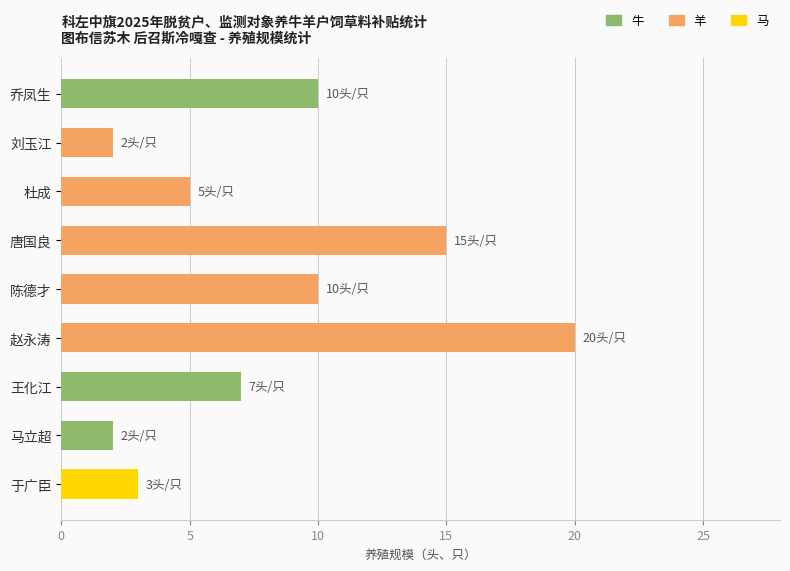

How many values are below 7?

4